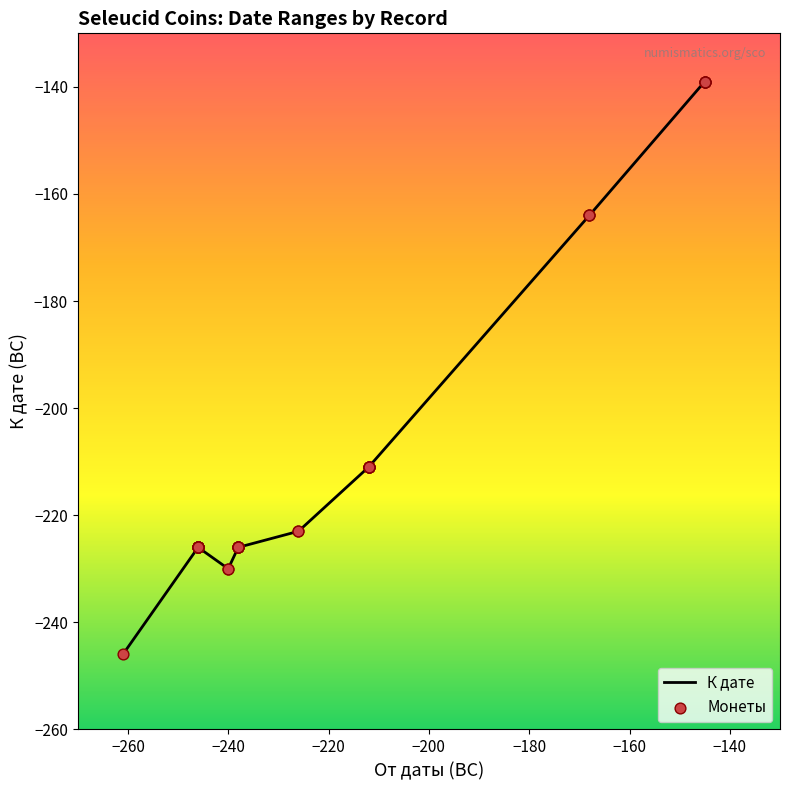

Is the value of К дате at −140 greater than the value of Монеты at −200?

No